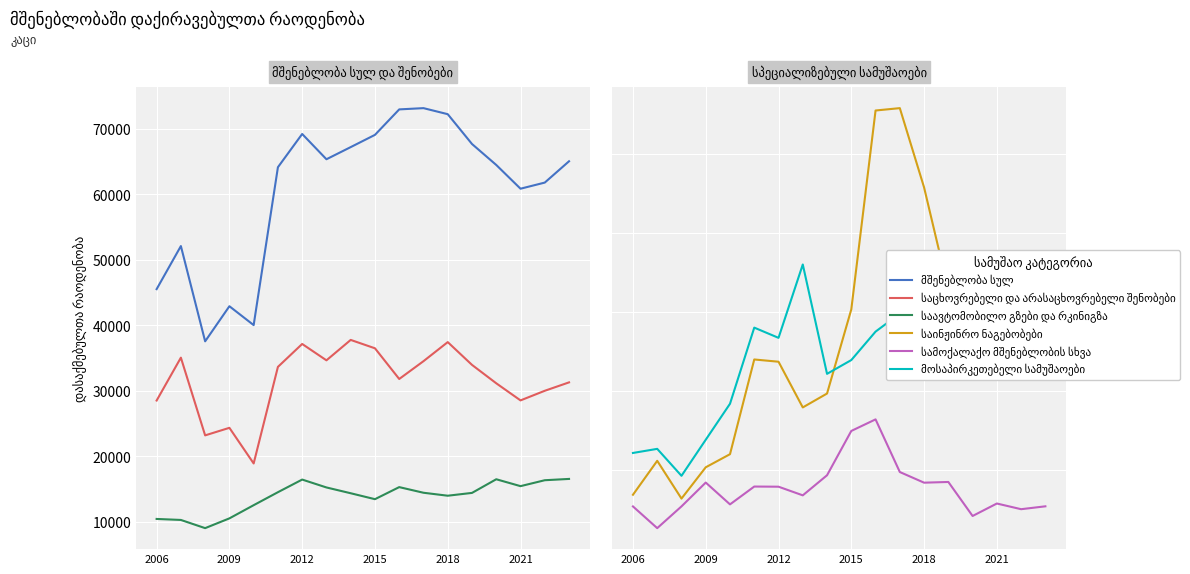

What is the average value of the საცხოვრებელი და არასაცხოვრებელი შენობები series?

31570